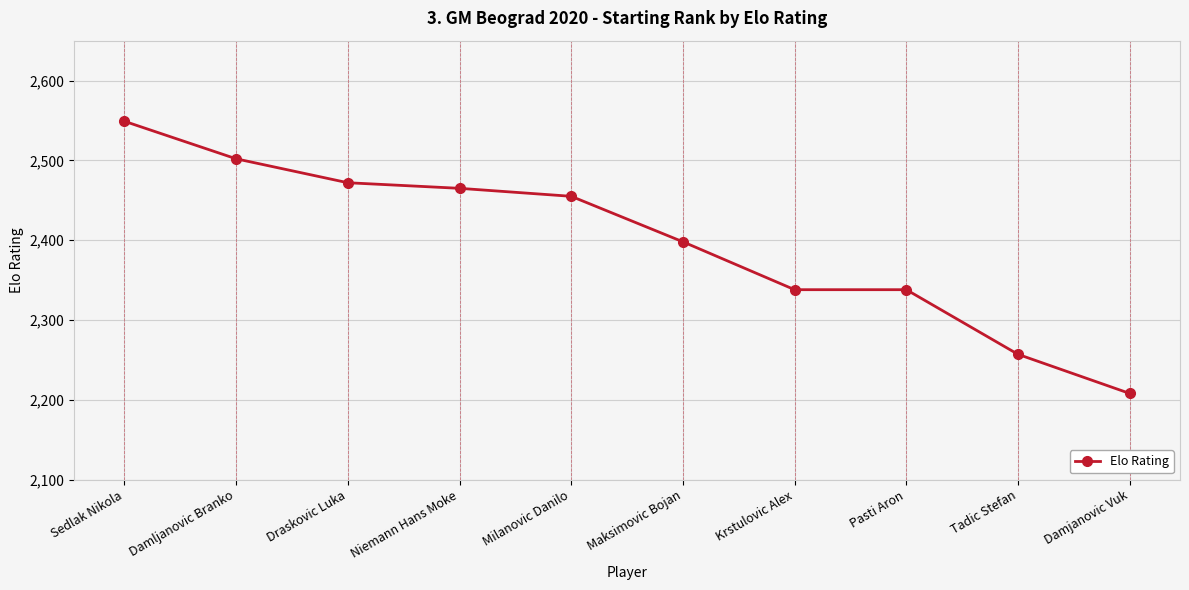

Reading right to left, what are all the values shown in this chart?

Damjanovic Vuk=2208	Tadic Stefan=2257	Pasti Aron=2338	Krstulovic Alex=2338	Maksimovic Bojan=2398	Milanovic Danilo=2455	Niemann Hans Moke=2465	Draskovic Luka=2472	Damljanovic Branko=2502	Sedlak Nikola=2549